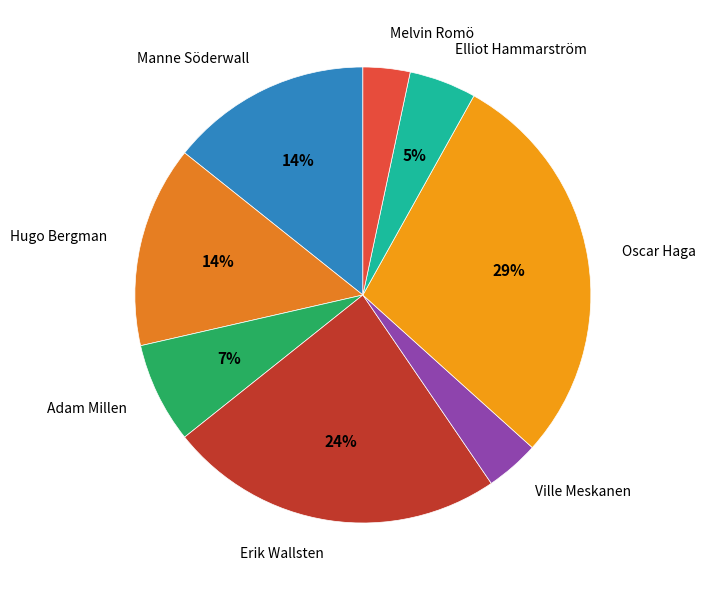

How many slices are in this pie chart?

8